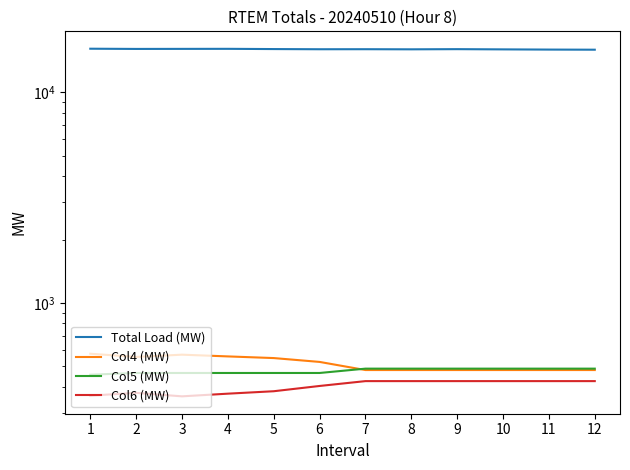

Which has a higher value, 3 or 9?

3